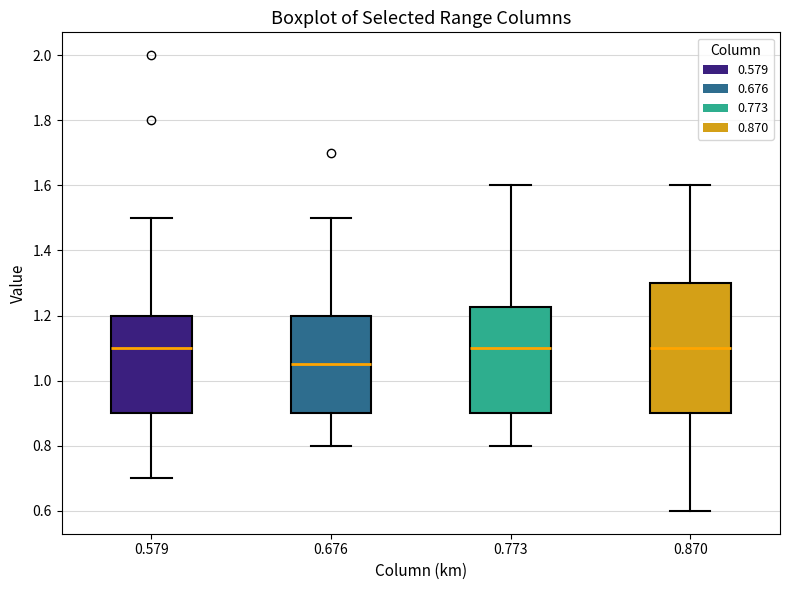

Where does the lower whisker of the box at x = 0.870 end on the y-axis? The values are not printed on the chart, so give them approximately, as read against the axis.

0.60